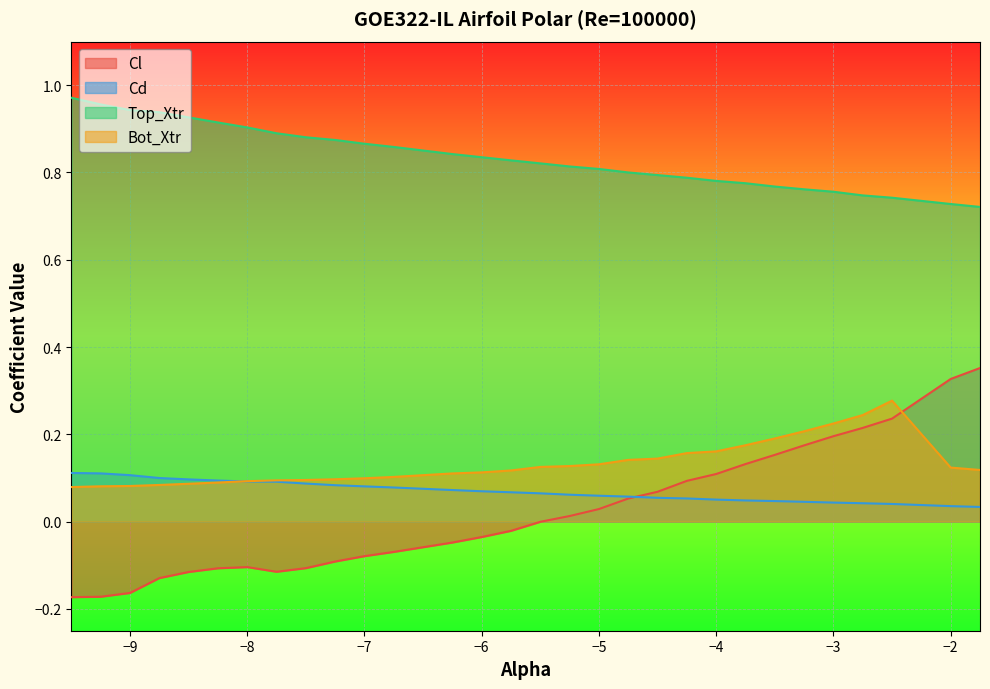

Which series has the largest total across all categories?

Top_Xtr